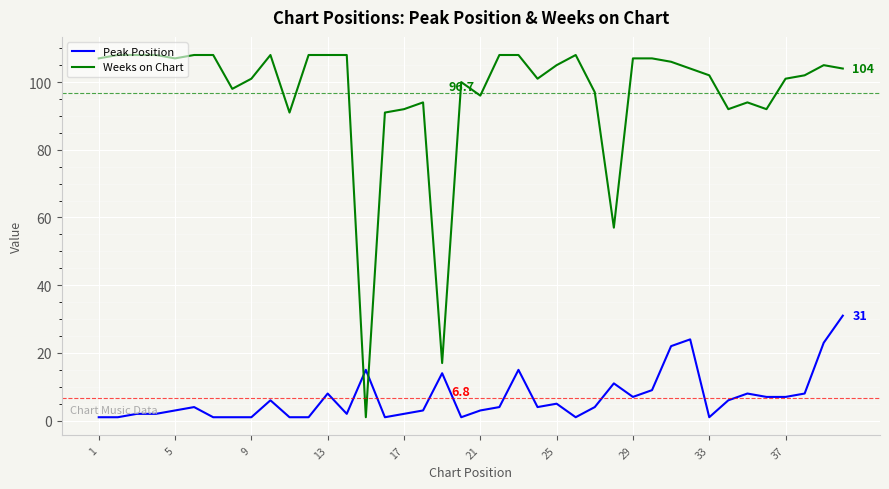

Is this an area chart (filled region under the line)?

No